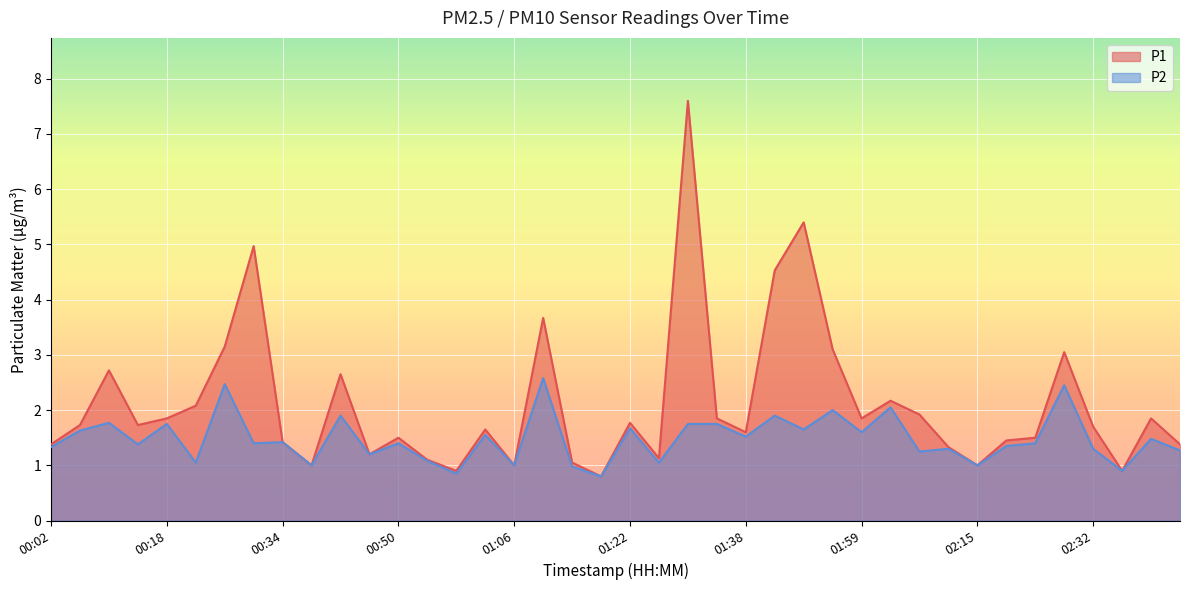

Reading left to right, extract all data points from this chart.

P1: 00:02=1.4	00:06=1.7	00:10=2.7	00:14=1.7	00:18=1.9	00:22=2.1	00:26=3.1	00:30=5.0	00:34=1.4	00:38=1.0	00:42=2.6	00:46=1.2	00:50=1.5	00:54=1.1	00:58=0.9	01:02=1.6	01:06=1.0	01:10=3.7	01:14=1.1	01:18=0.8	01:22=1.8	01:26=1.1	01:30=7.6	01:34=1.9	01:38=1.6	01:42=4.5	01:47=5.4	01:55=3.1	01:59=1.9	02:03=2.2	02:07=1.9	02:11=1.3	02:15=1.0	02:19=1.4	02:23=1.5	02:28=3.0	02:32=1.7	02:36=0.9	02:40=1.9	02:44=1.4
P2: 00:02=1.3	00:06=1.6	00:10=1.8	00:14=1.4	00:18=1.8	00:22=1.1	00:26=2.5	00:30=1.4	00:34=1.4	00:38=1.0	00:42=1.9	00:46=1.2	00:50=1.4	00:54=1.1	00:58=0.8	01:02=1.6	01:06=1.0	01:10=2.6	01:14=1.0	01:18=0.8	01:22=1.7	01:26=1.1	01:30=1.8	01:34=1.8	01:38=1.5	01:42=1.9	01:47=1.6	01:55=2.0	01:59=1.6	02:03=2.0	02:07=1.2	02:11=1.3	02:15=1.0	02:19=1.4	02:23=1.4	02:28=2.5	02:32=1.3	02:36=0.9	02:40=1.5	02:44=1.3